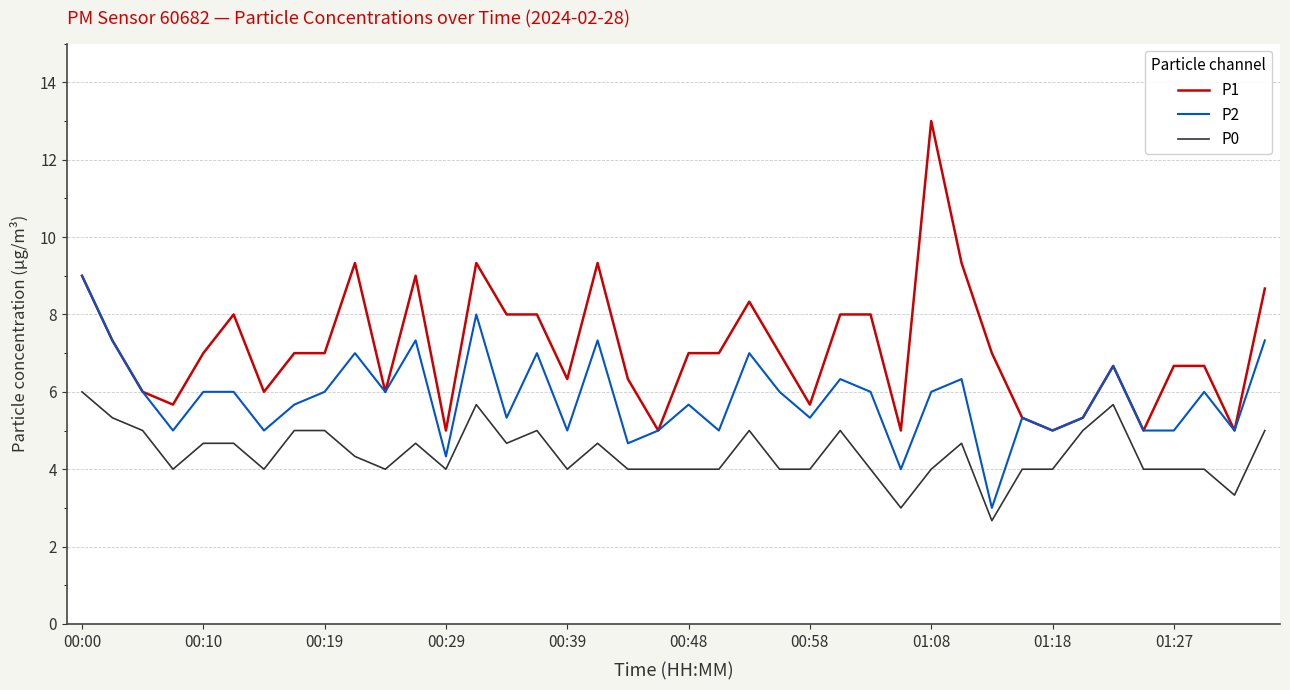

Which series has the largest total across all categories?

P1